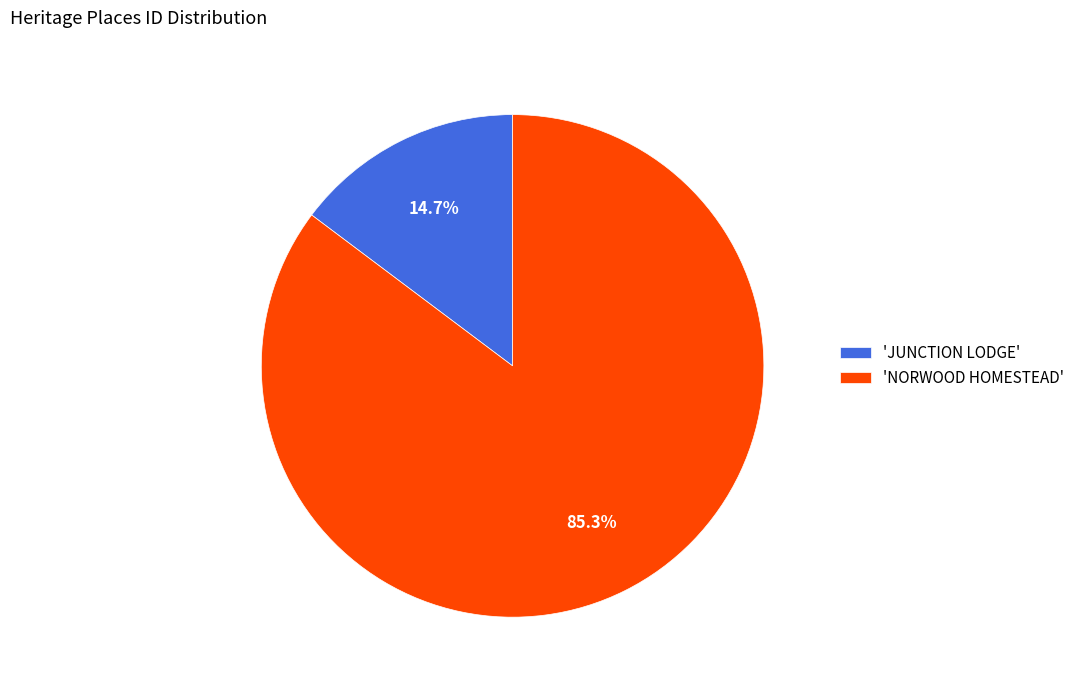

Which slice represents more than half of the pie?

'NORWOOD HOMESTEAD'